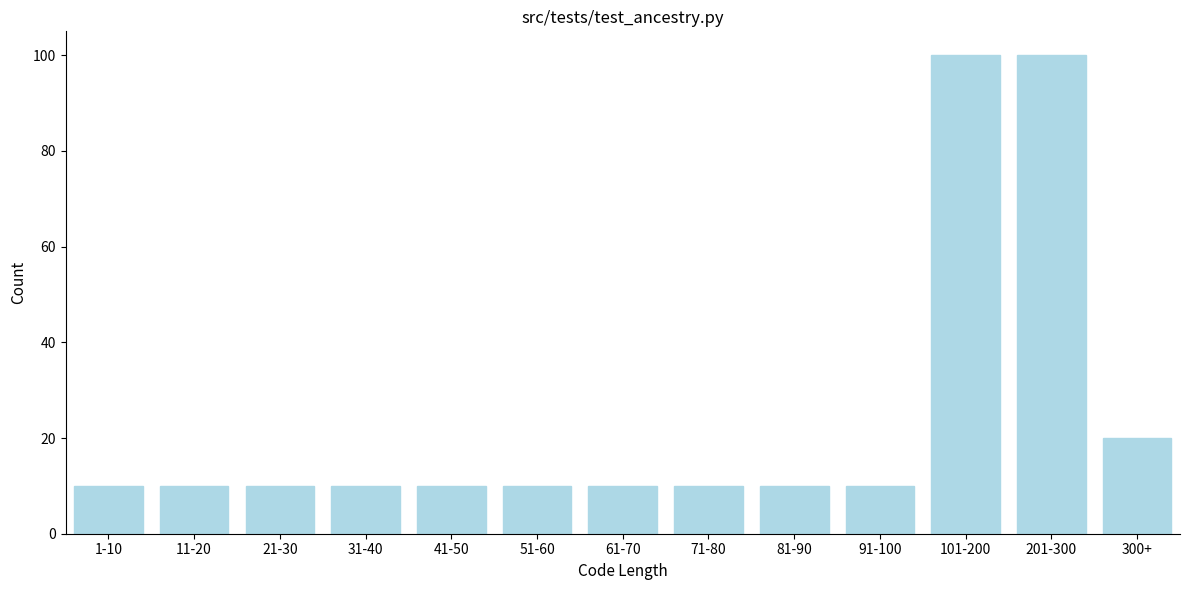

Reading left to right, transcribe all the data shown in this chart.

1-10=10	11-20=10	21-30=10	31-40=10	41-50=10	51-60=10	61-70=10	71-80=10	81-90=10	91-100=10	101-200=100	201-300=100	300+=20